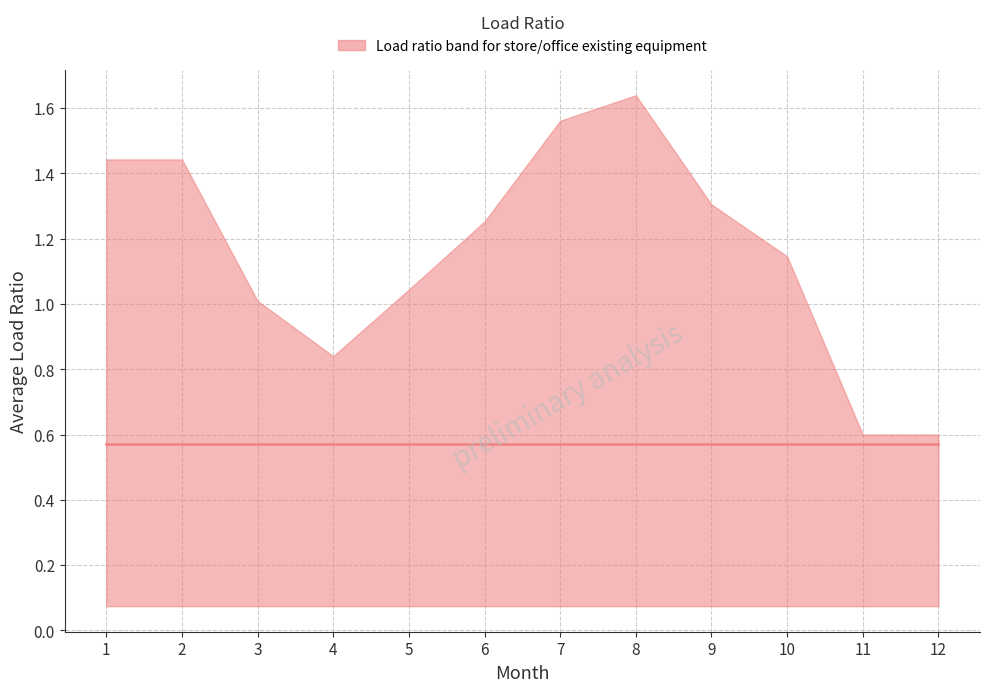

What value does the data have at 11?

0.6